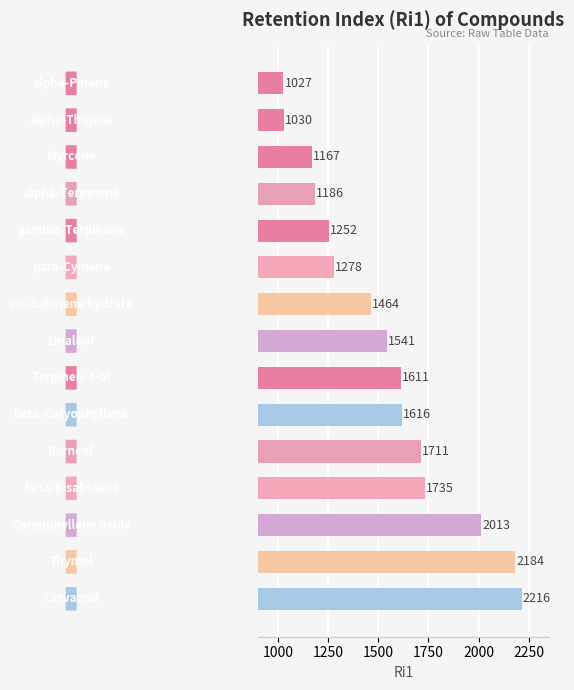

What is the value of the 4th bar from the top?

1186